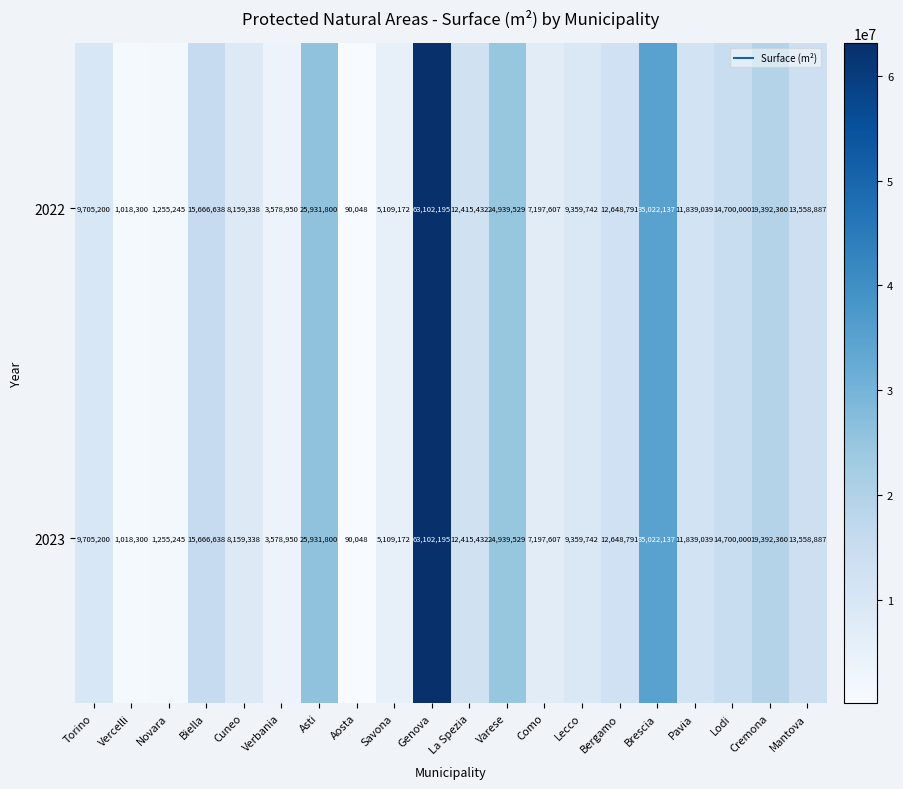

At how many categories does at least one series exceed 33392667?

2